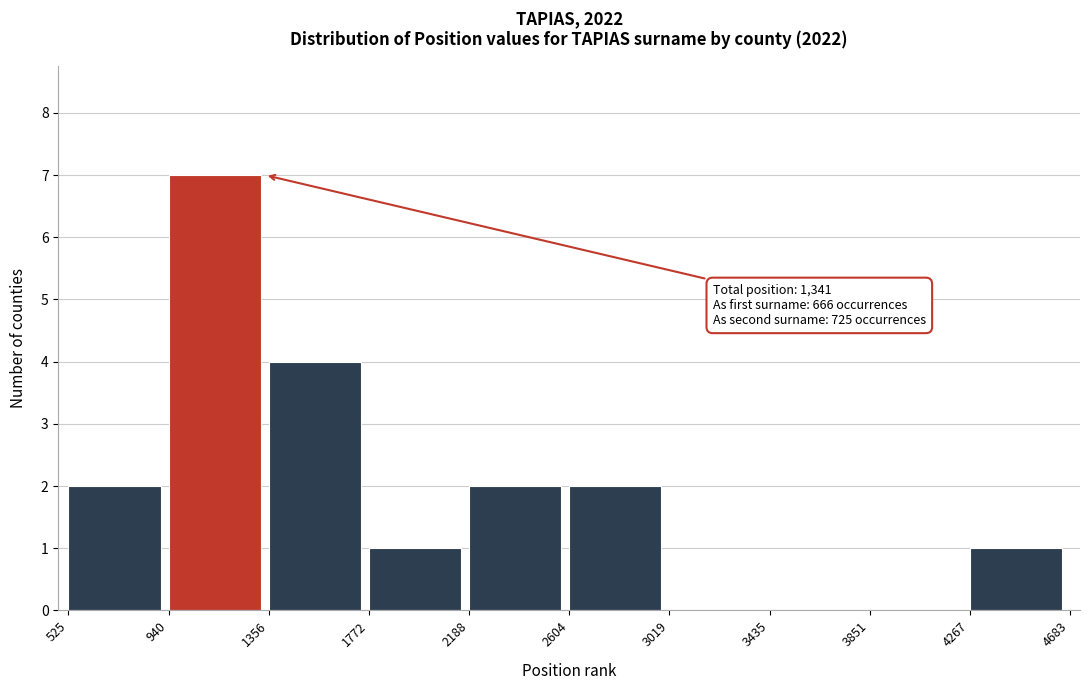

Which range on the x-axis has the tallest bar?

940 to 1356